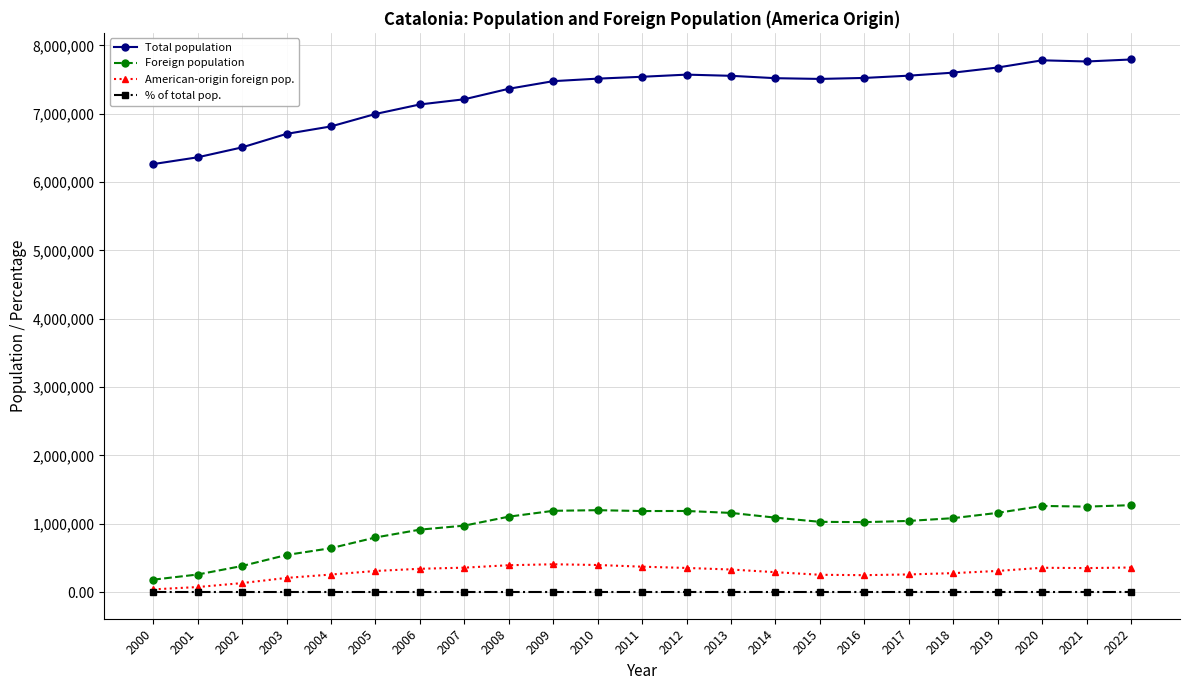

What is the difference between the maximum and minimum values in the Total population series?

1530612.0